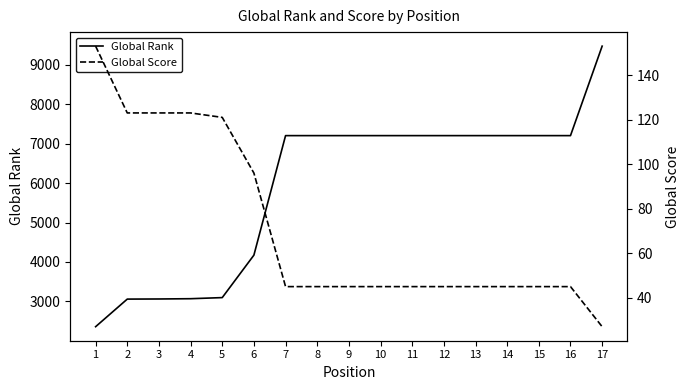

What is the difference between the maximum and minimum values in the Global Rank series?

7117